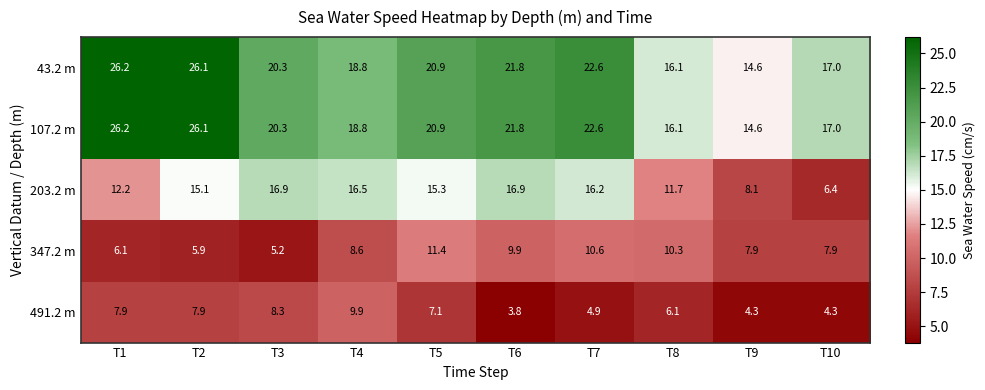

What is the approximate value of 491.2 m at T3?

8.3